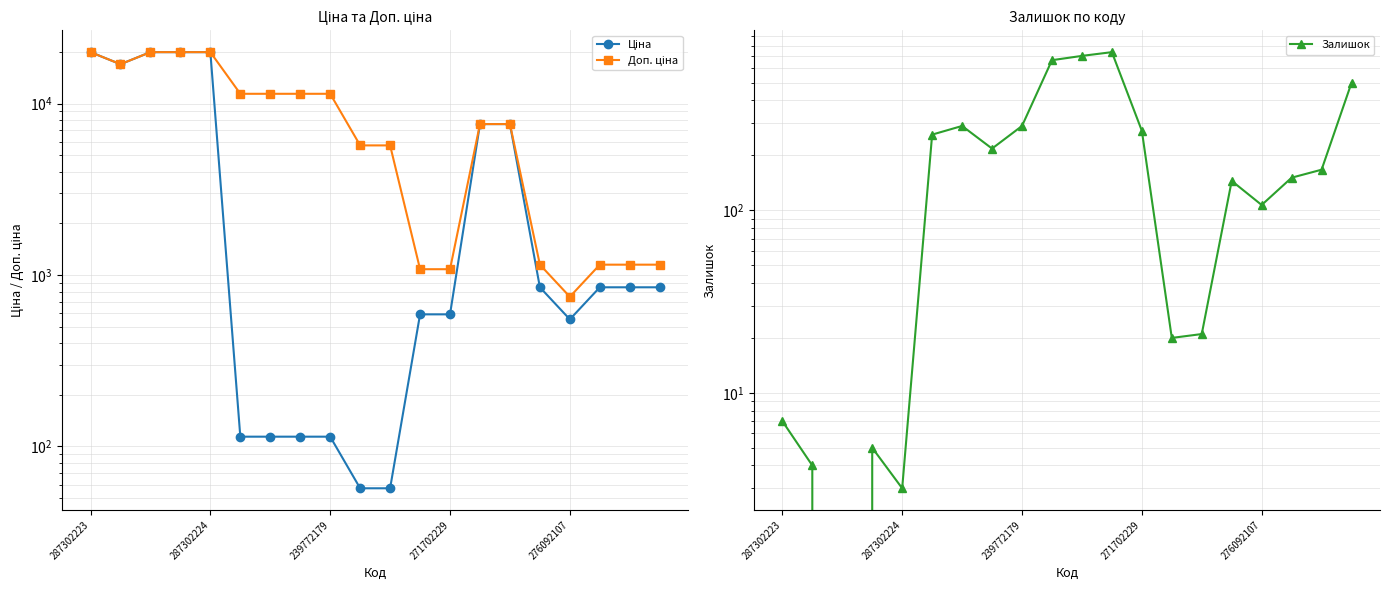

How many data points in Ціна are less than 848?

9